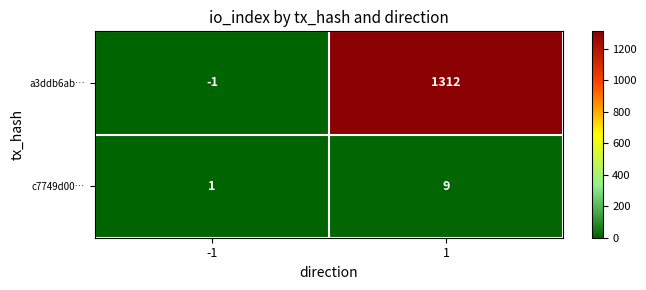

At which category is the sum across all series the highest?

1